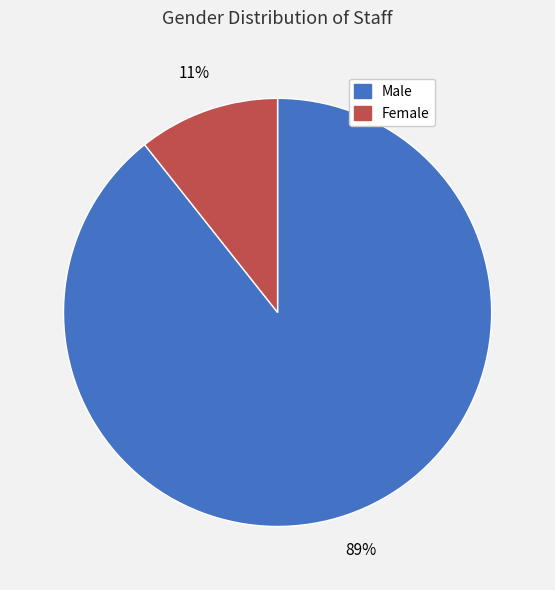

What percentage is the Female slice, to the nearest percent?

11%